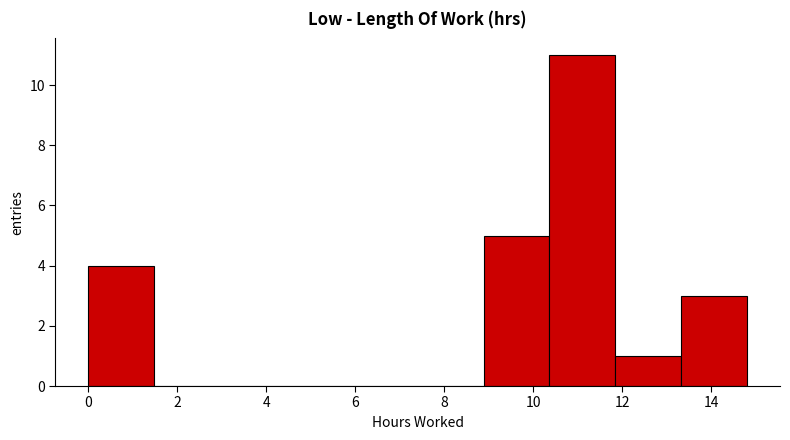

Reading left to right, transcribe this chart: for each bar, give the range it covers on the x-axis and its height. Neither the bar edges nor the heights are printed on the chart, so give them approximately, as read against the axes.

0.0 to 1.4: 4
1.4 to 3.0: 0
3.0 to 4.4: 0
4.4 to 6.0: 0
6.0 to 7.4: 0
7.4 to 8.8: 0
8.8 to 10.4: 5
10.4 to 11.8: 11
11.8 to 13.4: 1
13.4 to 14.8: 3